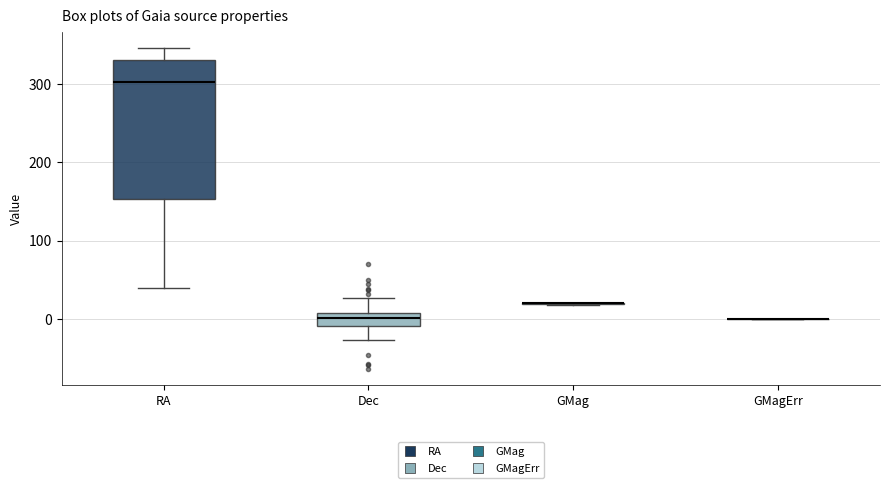

Reading left to right, read every box against the y-axis: the position of its median line, the range the box covers, and the ends of its whiskers. The values are not printed on the chart, so give them approximately, as read against the axis.

RA: median 300, box 150 to 330, whiskers 40 to 350
Dec: median 0, box -10 to 10, whiskers -30 to 30
GMag: box collapsed to a line at 20, whiskers 20 to 20
GMagErr: box collapsed to a line at 0, whiskers 0 to 0